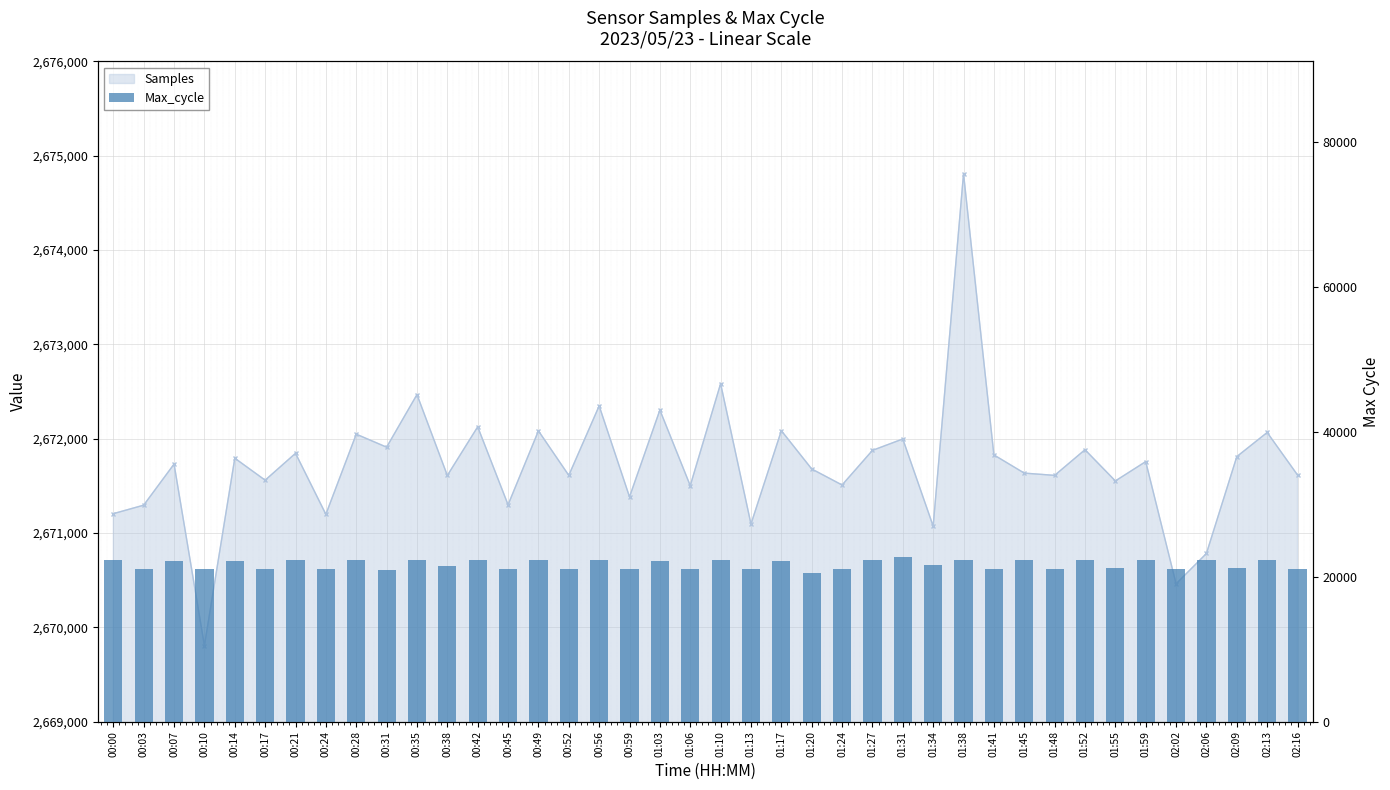

What is the label of the 31st bar from the left?

01:45